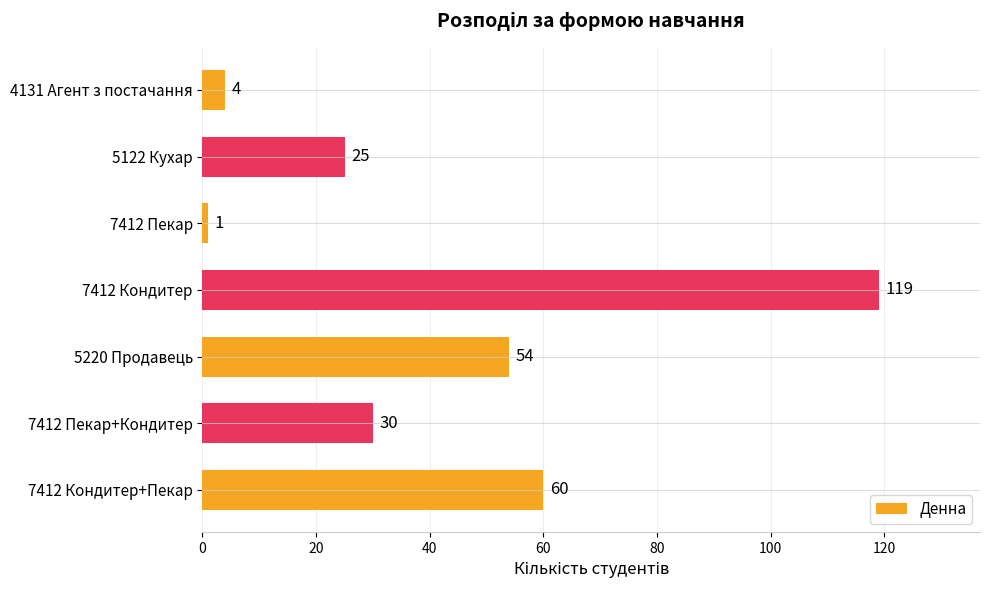

What is the label of the 1st bar from the bottom?

7412 Кондитер+Пекар